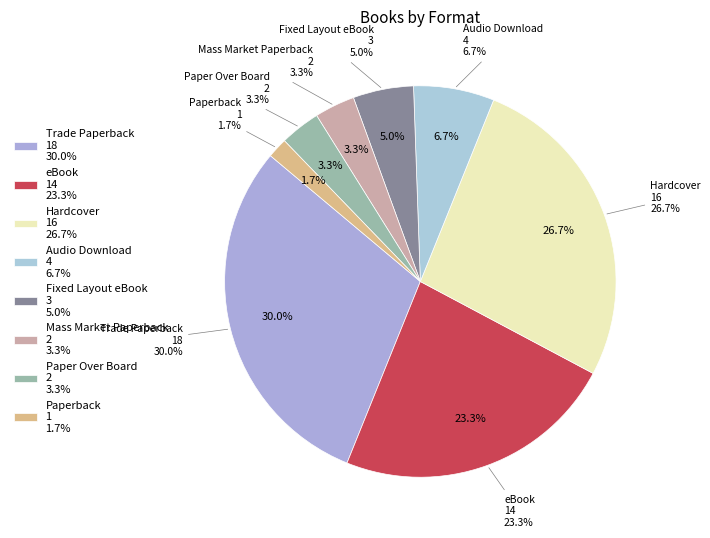

How many segments does this pie chart have?

8